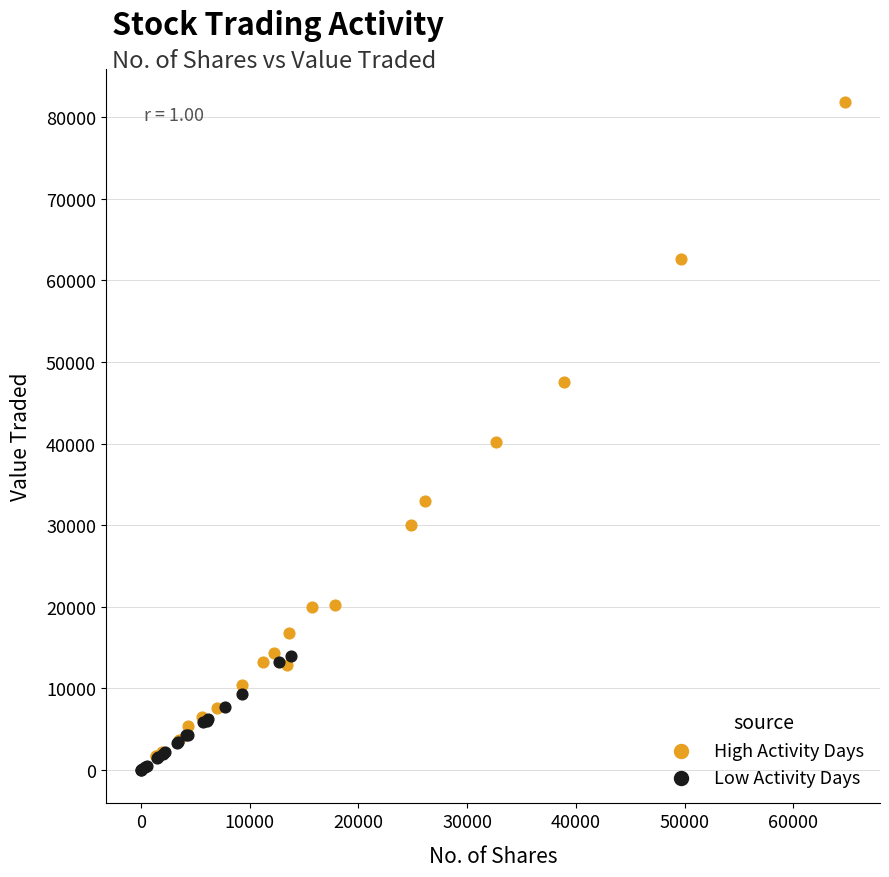

Which series reaches the maximum Y coordinate?

High Activity Days